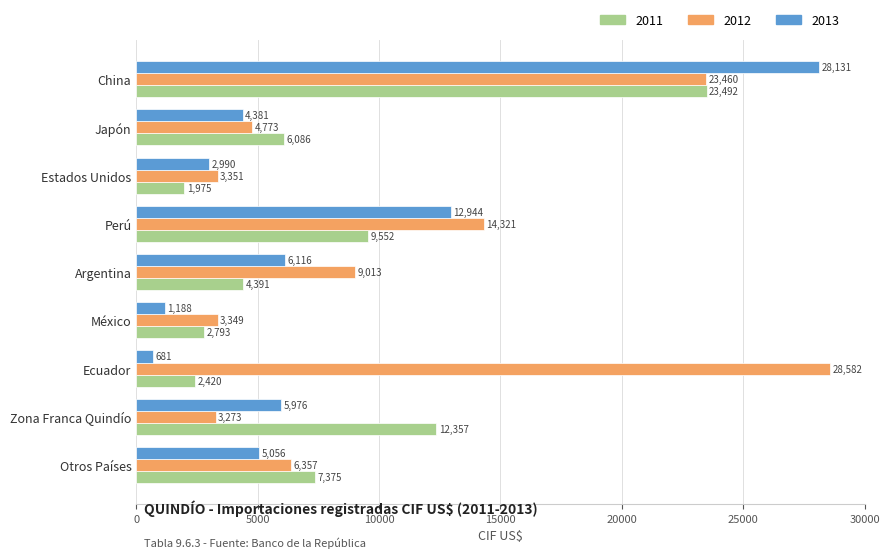

What is the sum of the 2013 values at México and Estados Unidos?

4178